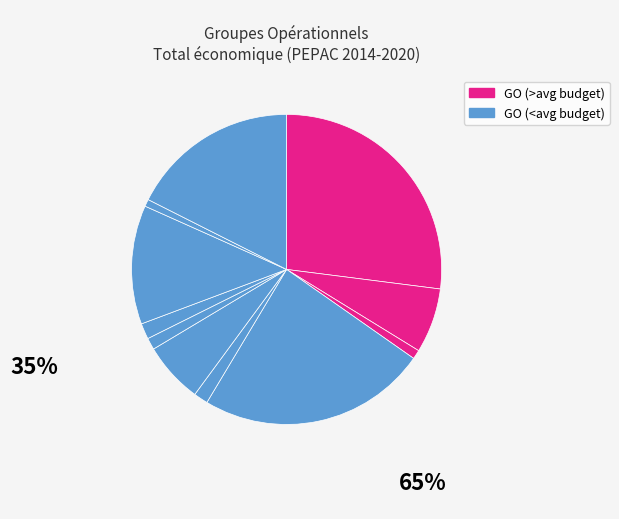

How many slices are in this pie chart?

11